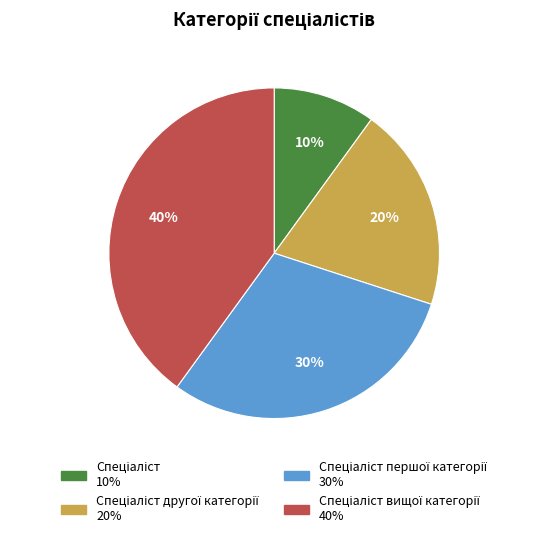

Does any single category account for the majority?

No